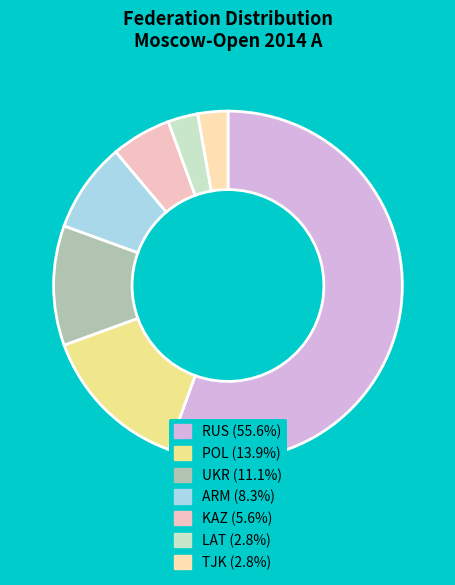

How many slices are in this pie chart?

7